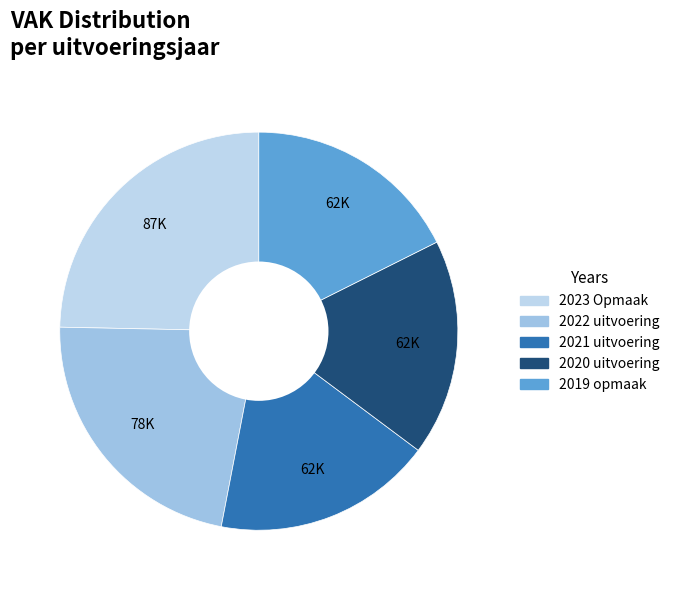

Between 2022 uitvoering and 2023 Opmaak, which is larger?

2023 Opmaak